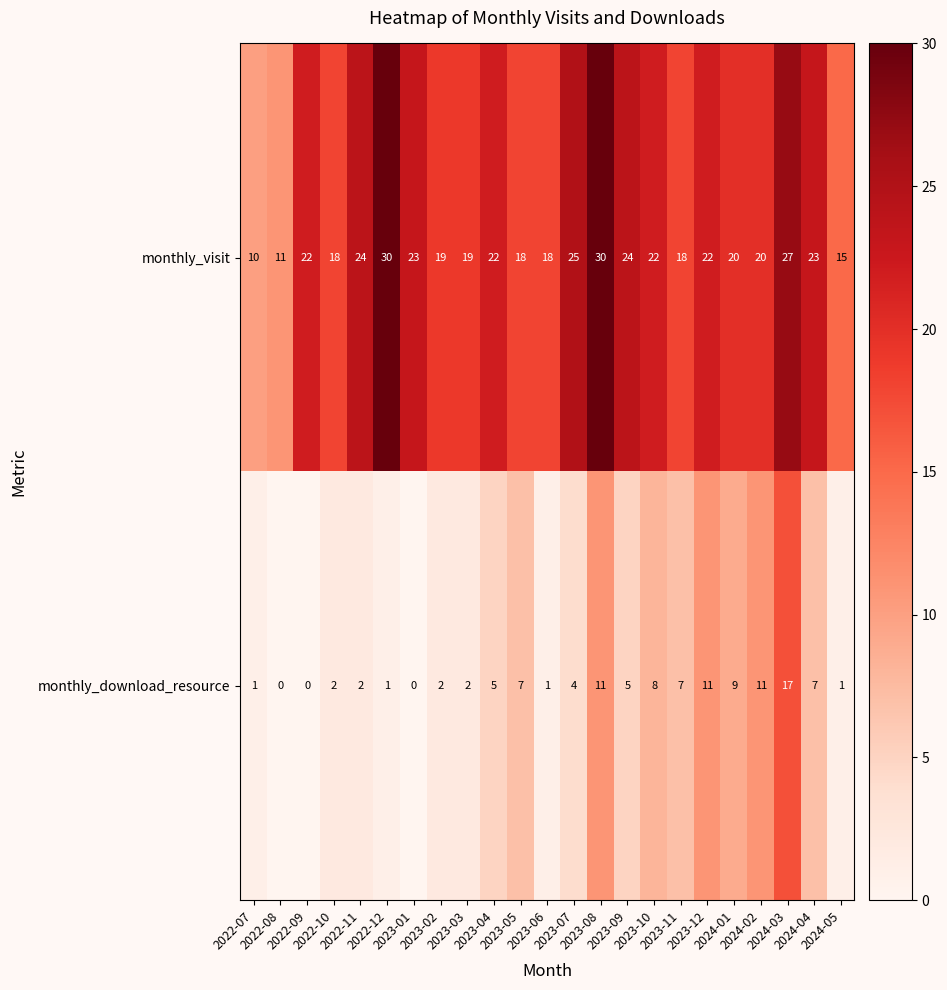

Which series has the largest total across all categories?

monthly_visit